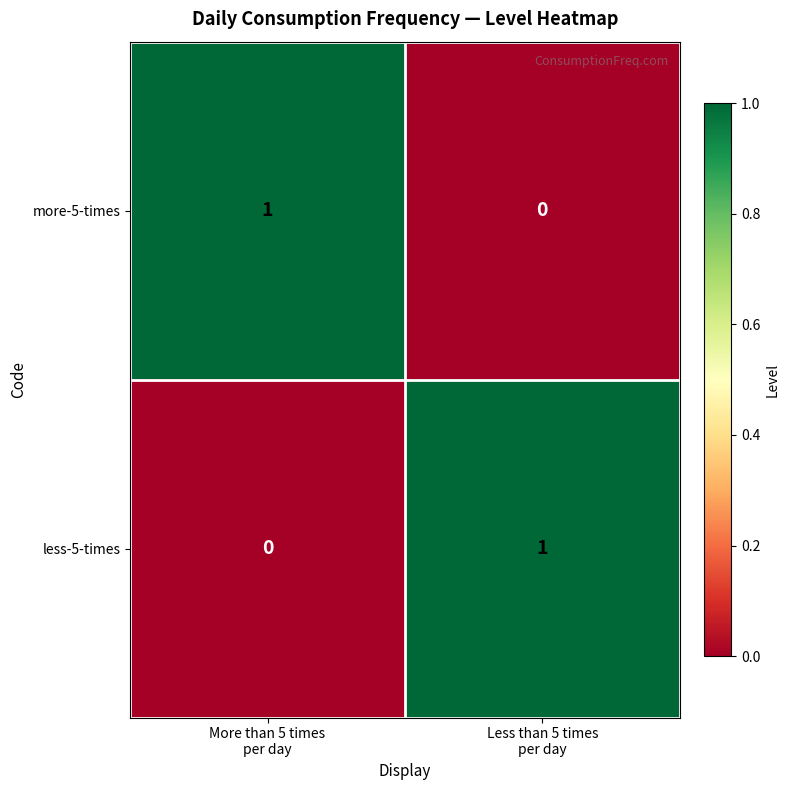

Reading left to right, what are all the values shown in this chart?

more-5-times: 1	0
less-5-times: 0	1